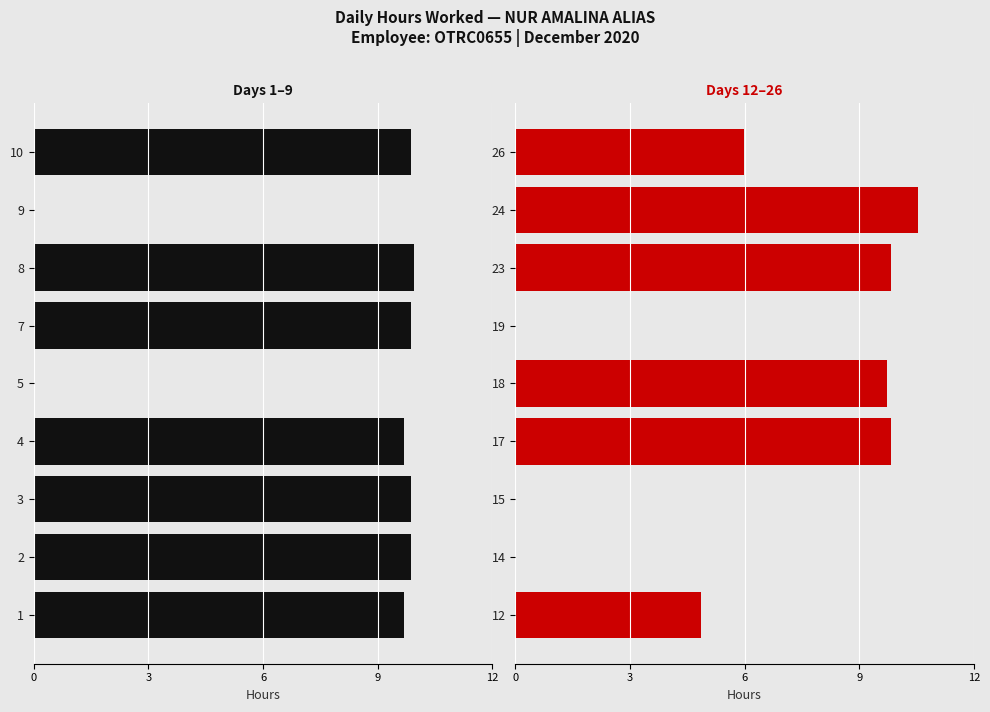

What is the difference between the maximum and minimum values in the Days 12–26 series?

10.6